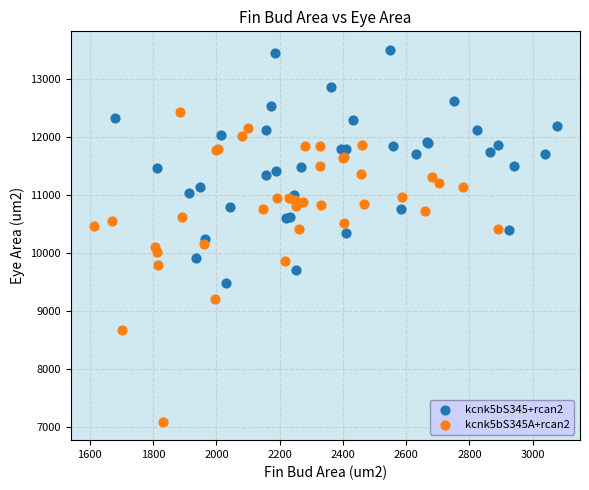

What are all the series names shown in the legend?

kcnk5bS345+rcan2, kcnk5bS345A+rcan2